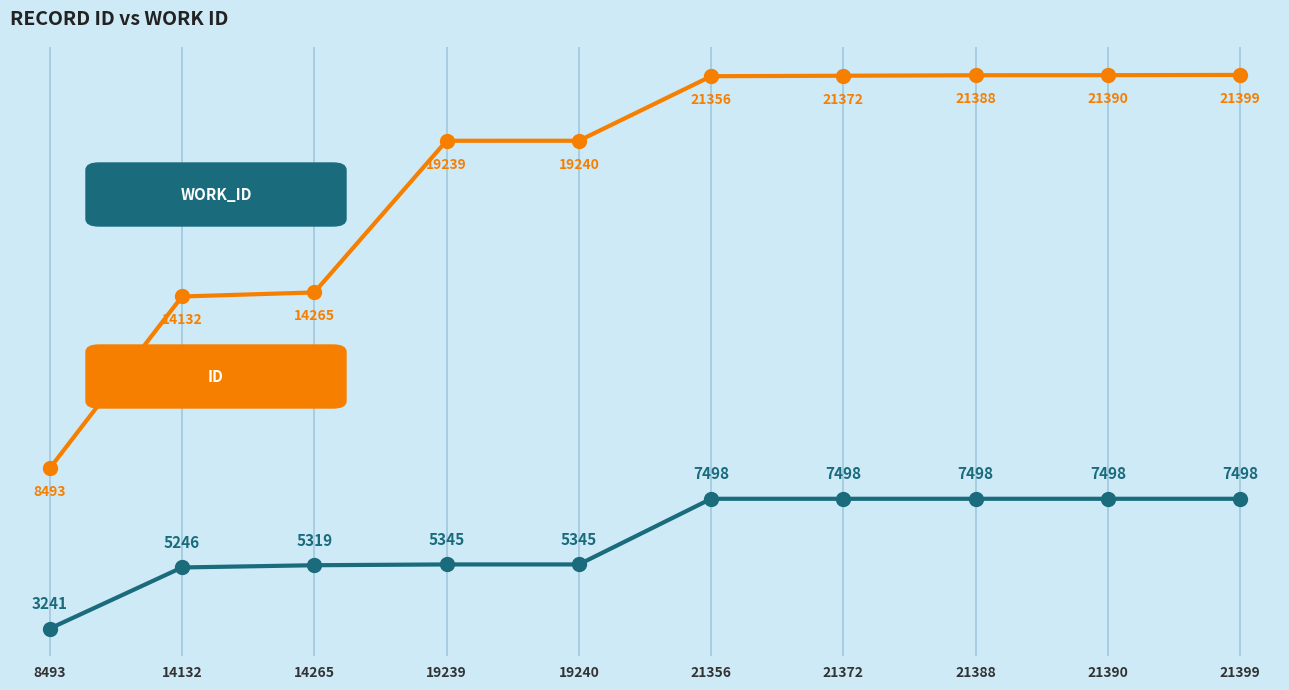

What is the spread (max minus min) of values at 21388?

13890